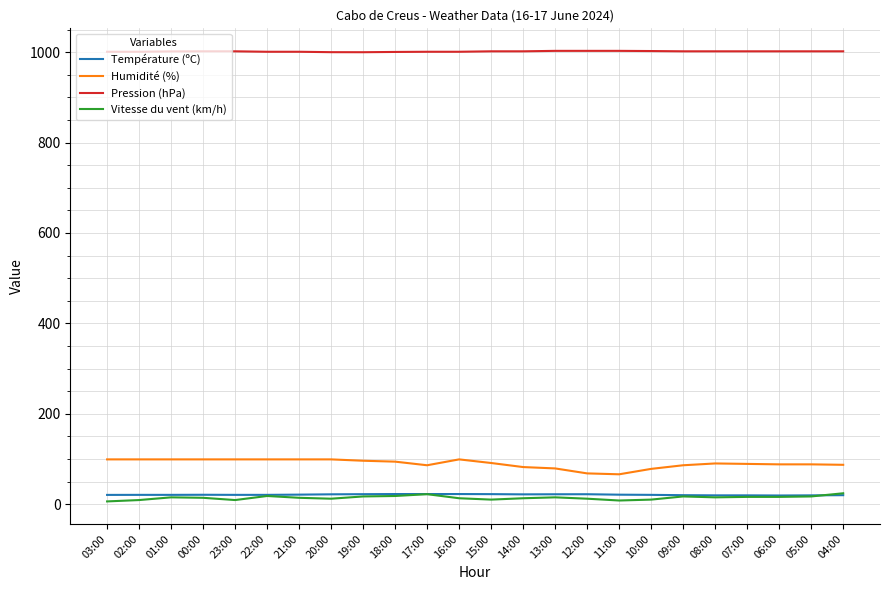

What position from the left is 13:00?

15